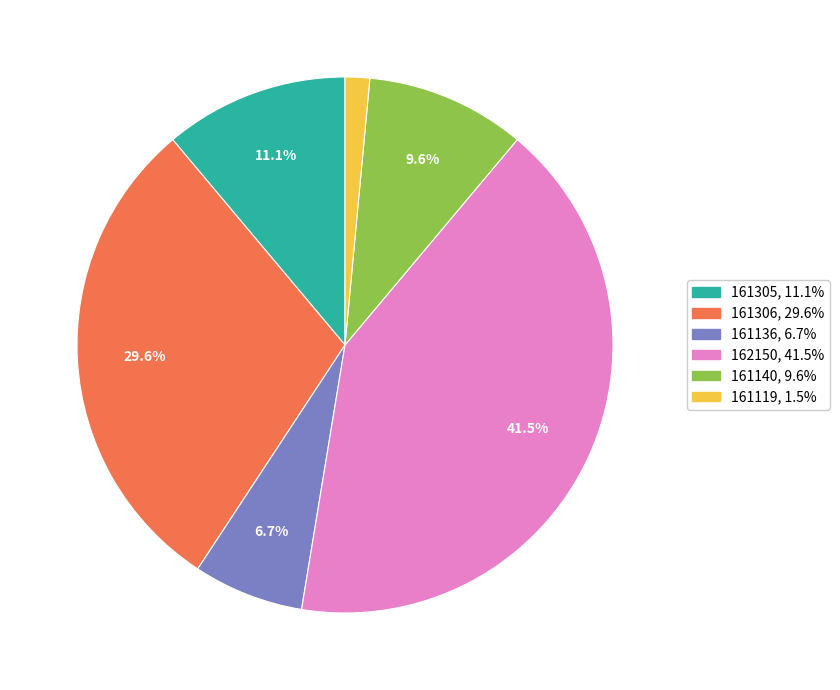

Rank the categories by value from highest to lowest.

162150, 161306, 161305, 161140, 161136, 161119